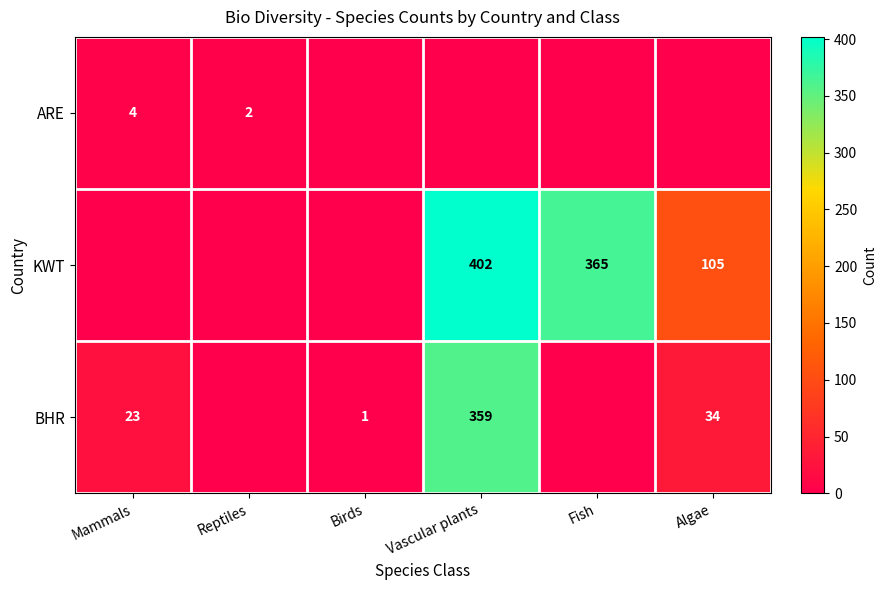

The KWT series shows 402 at Vascular plants. True or false?

True